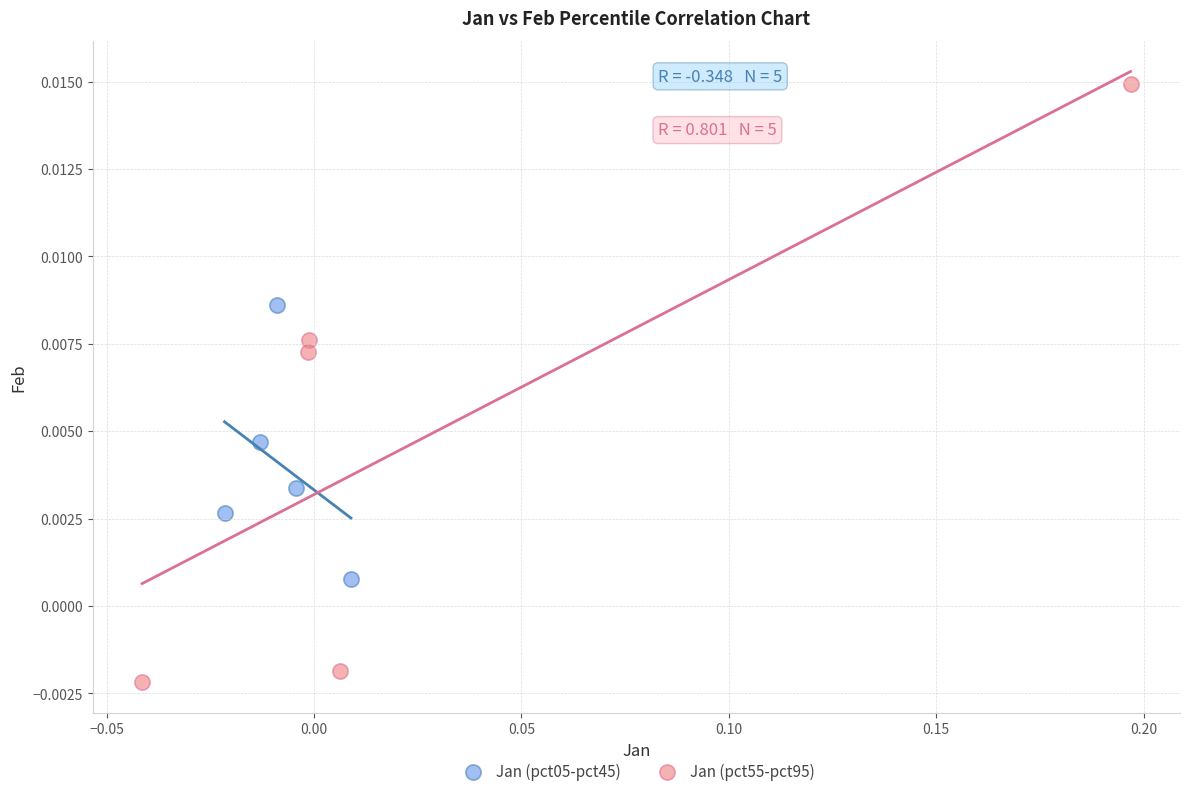

Which series contains the lowest Y value?

Jan (pct55-pct95)